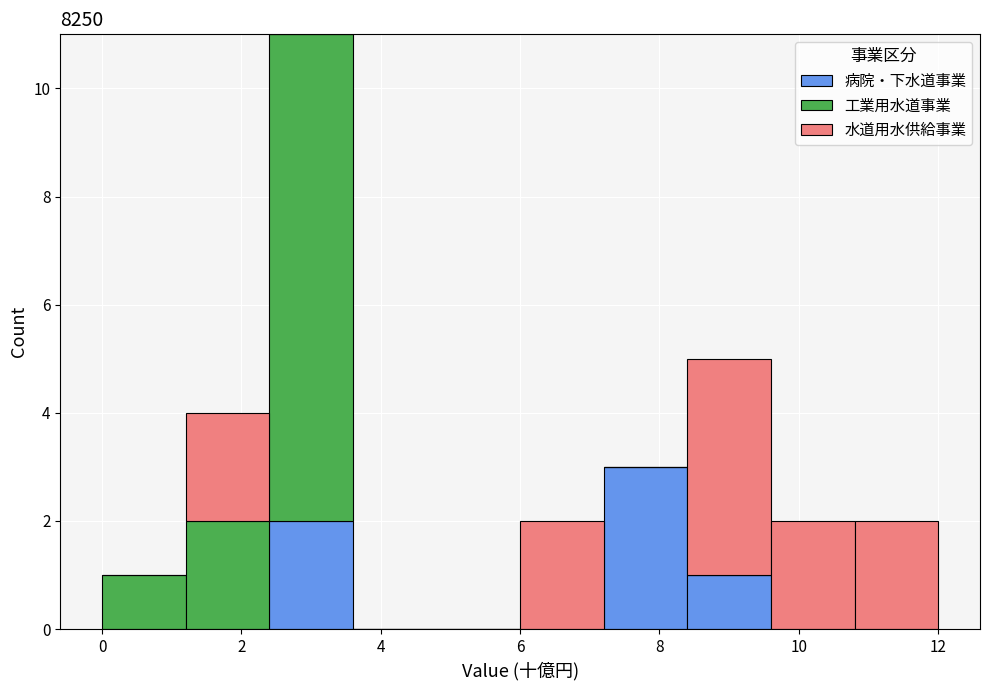

Reading left to right, list every stacked bar in this chart as the range it spans on the x-axis followed by its total height. The values are not printed on the chart, so give them approximately, as read against the axis.

0.0 to 1.2: 1
1.2 to 2.4: 4
2.4 to 3.6: 11
3.6 to 4.8: 0
4.8 to 6.0: 0
6.0 to 7.2: 2
7.2 to 8.4: 3
8.4 to 9.6: 5
9.6 to 10.8: 2
10.8 to 12.0: 2